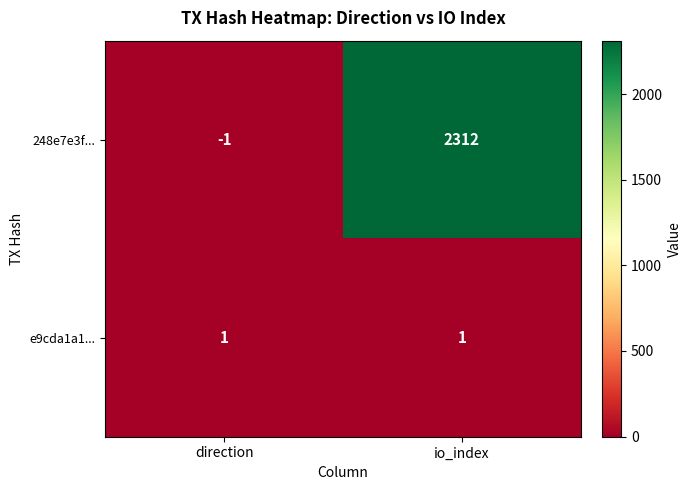

Which series changed the most between direction and io_index?

248e7e3f...